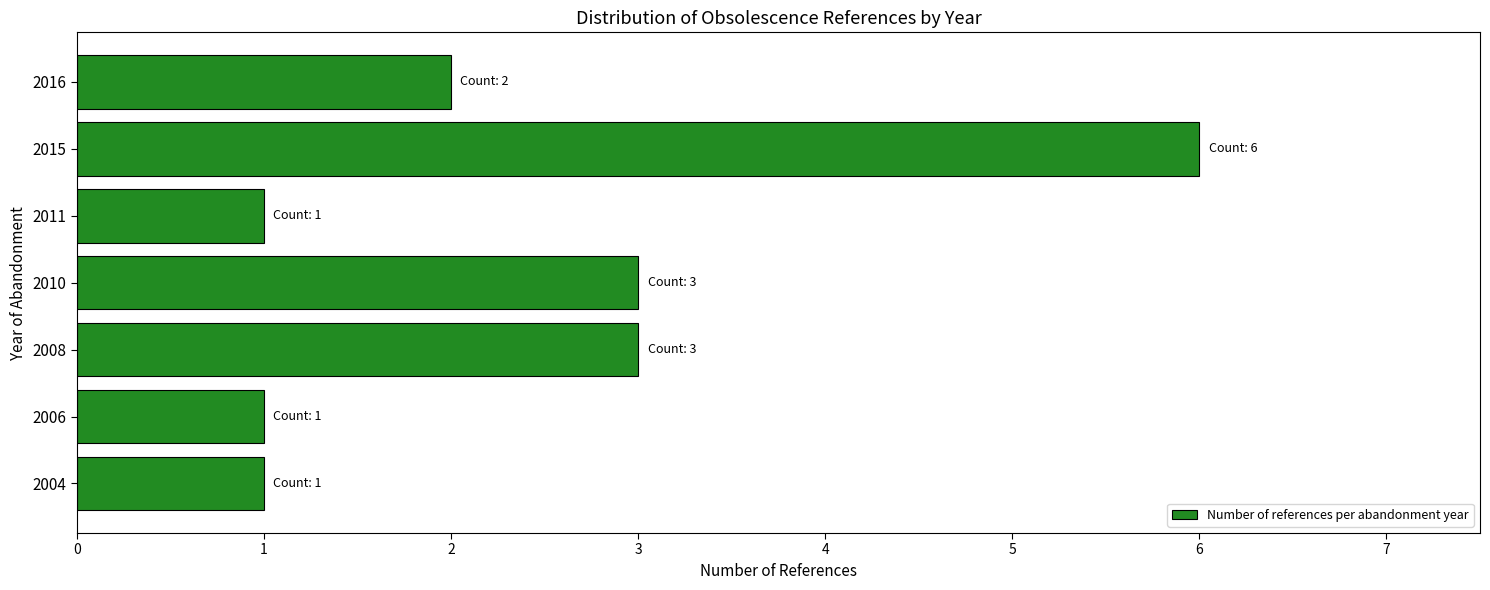

Does the chart contain any negative values?

No